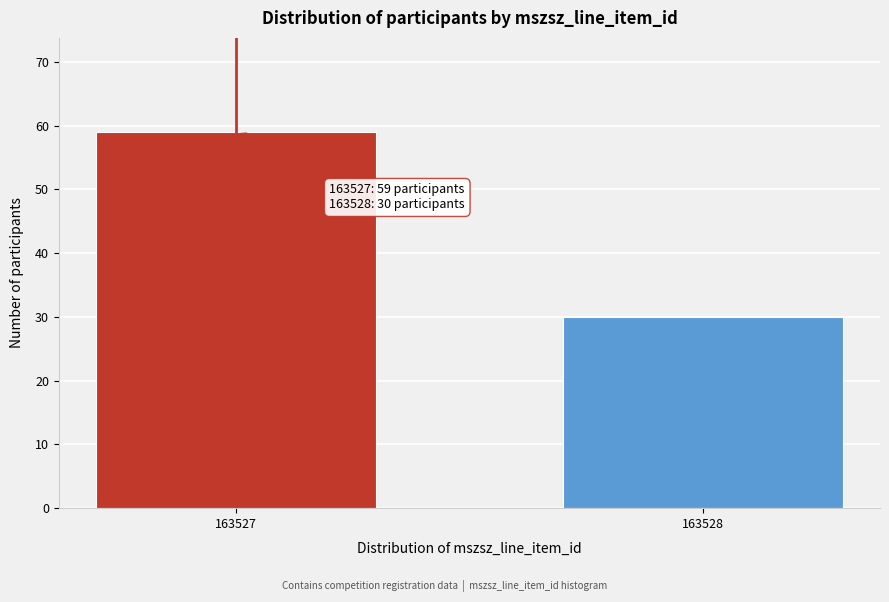

Reading left to right, what are all the values shown in this chart?

163527=59	163528=30